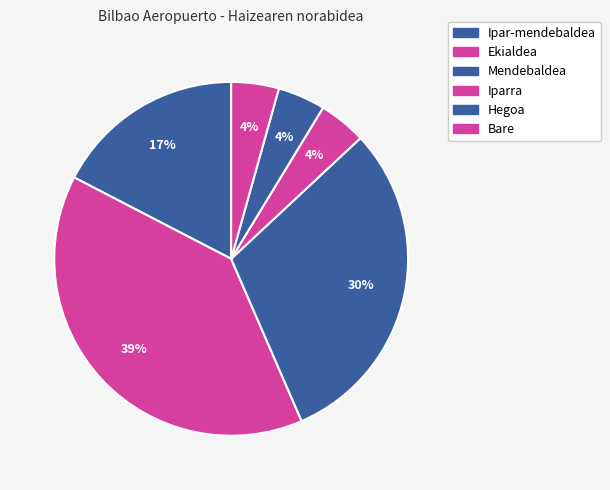

Rank the categories by value from highest to lowest.

Ekialdea, Mendebaldea, Ipar-mendebaldea, Iparra, Hegoa, Bare